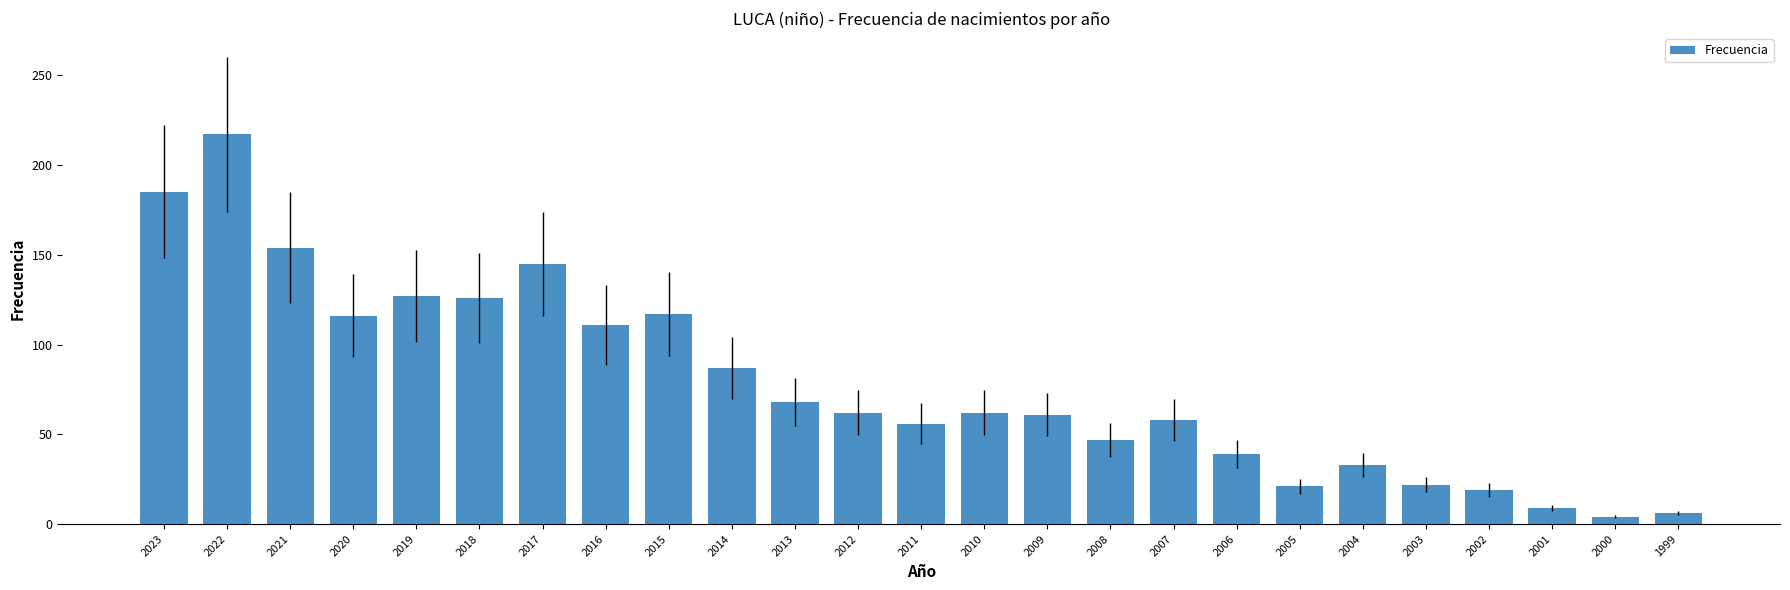

What is the average value?

78